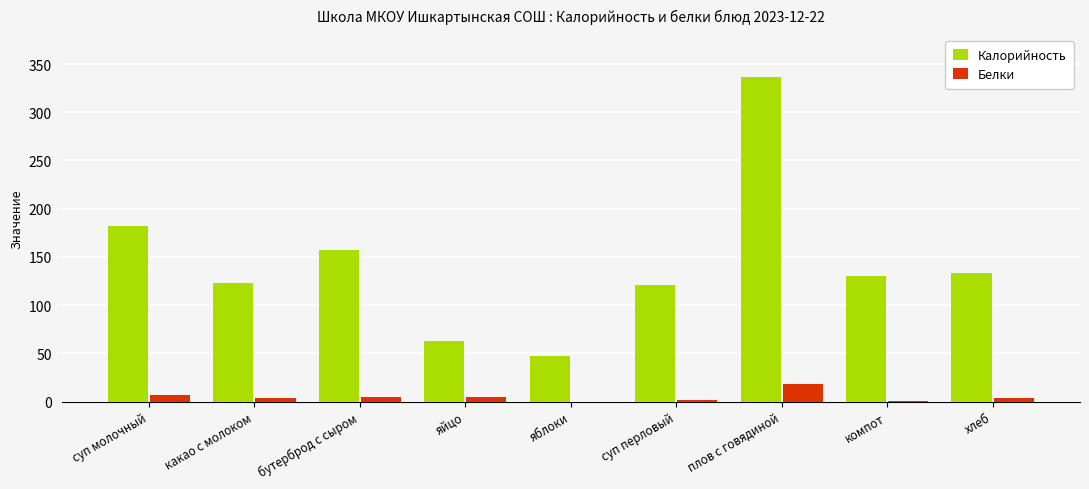

The value of Калорийность at плов с говядиной is 337. True or false?

True